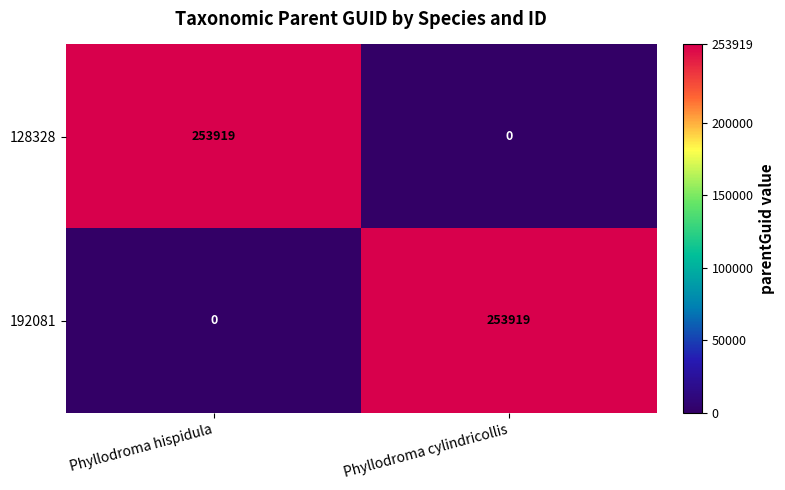

Is it true that 128328 equals 150732 at Phyllodroma hispidula?

False